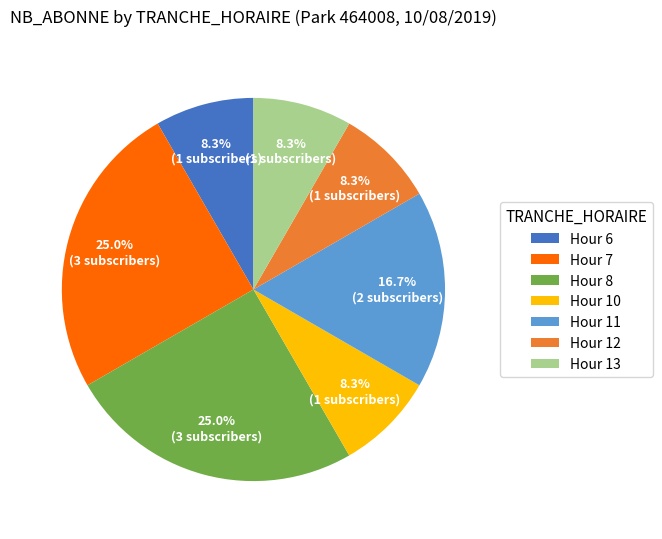

What is the ratio of the value at Hour 10 to the value at Hour 7?

0.3